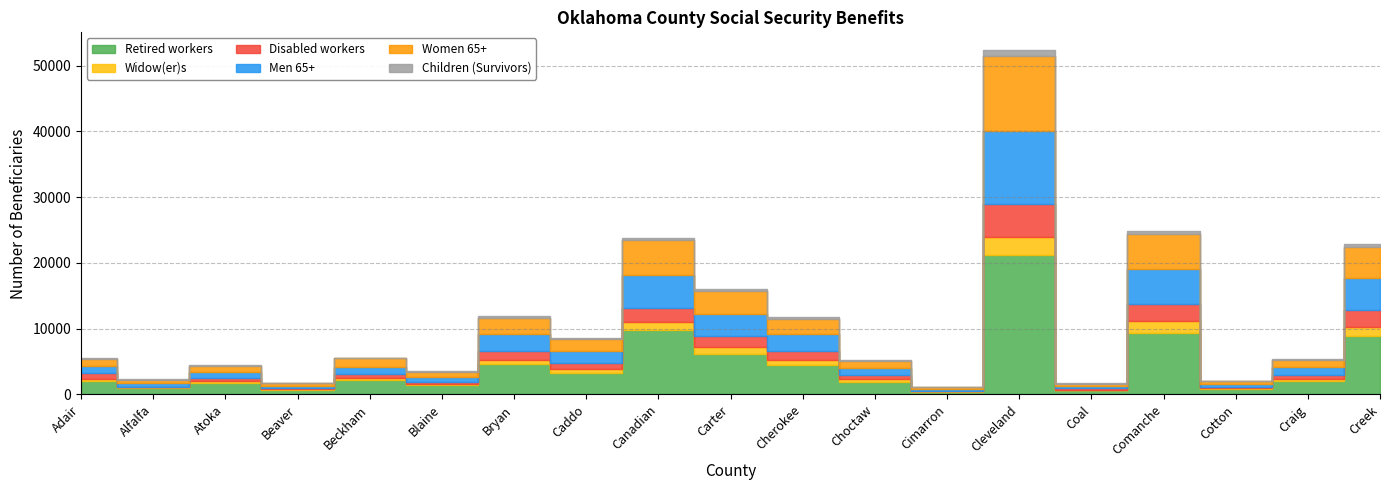

What is the difference between the highest and lowest values at Alfalfa?

914